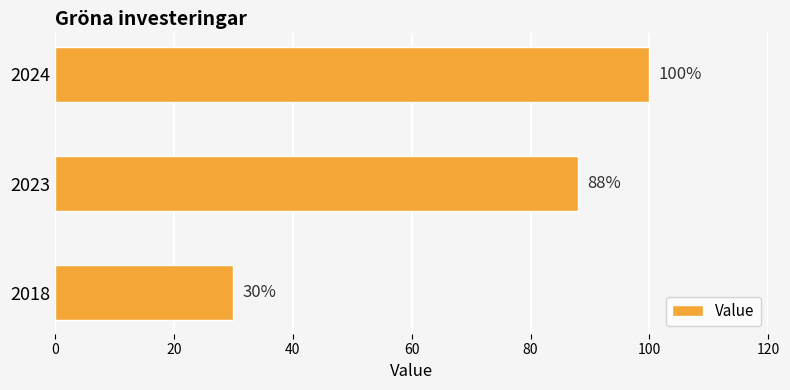

What is the minimum value shown in the chart?

30